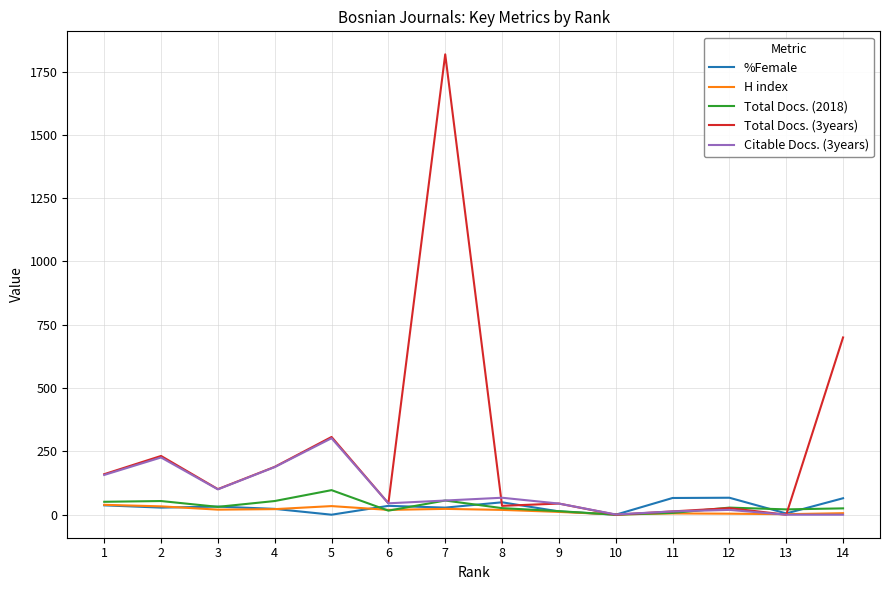

The value of Citable Docs. (3years) at 3 is 100. True or false?

True